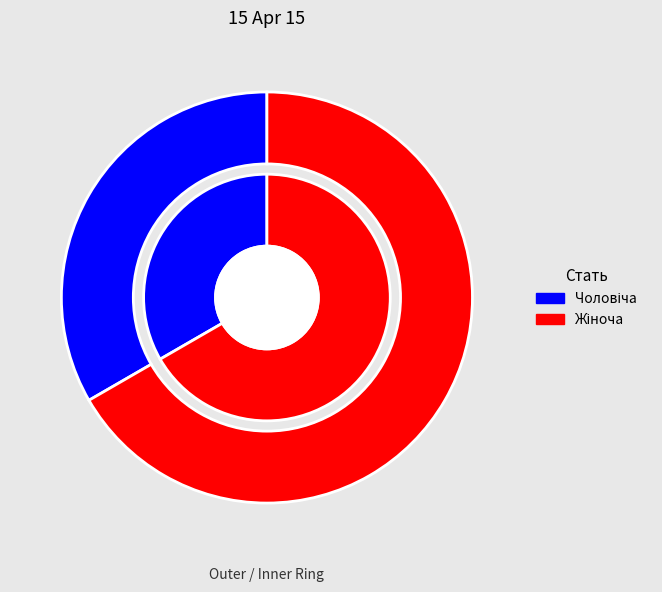

Count the number of slices in the pie.

2